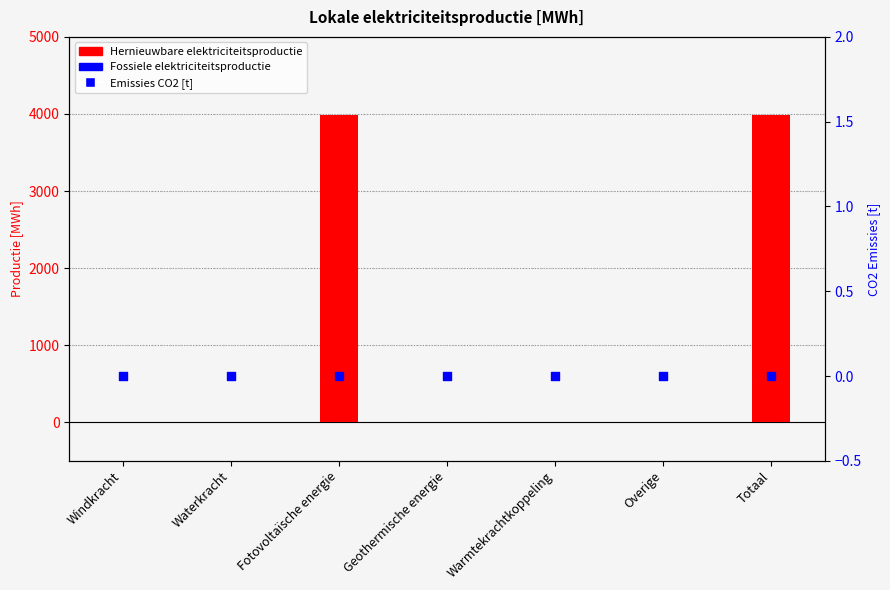

Which series reaches the maximum Y coordinate?

Hernieuwbare elektriciteitsproductie